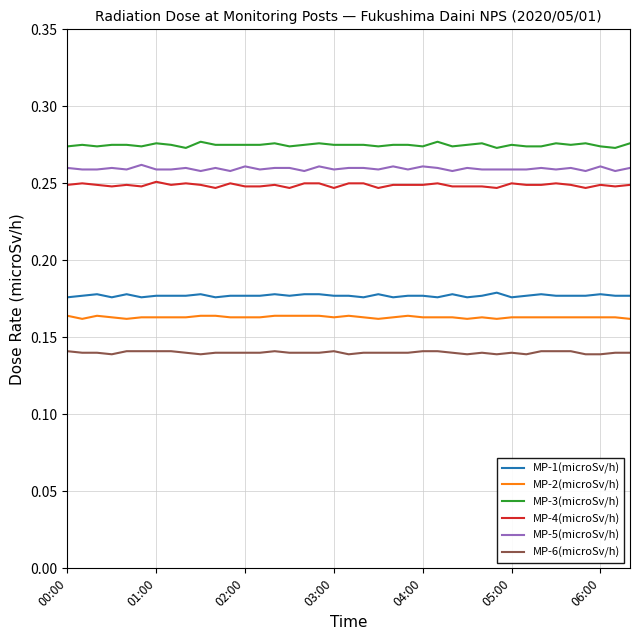

Which series has the largest total across all categories?

MP-3(microSv/h)